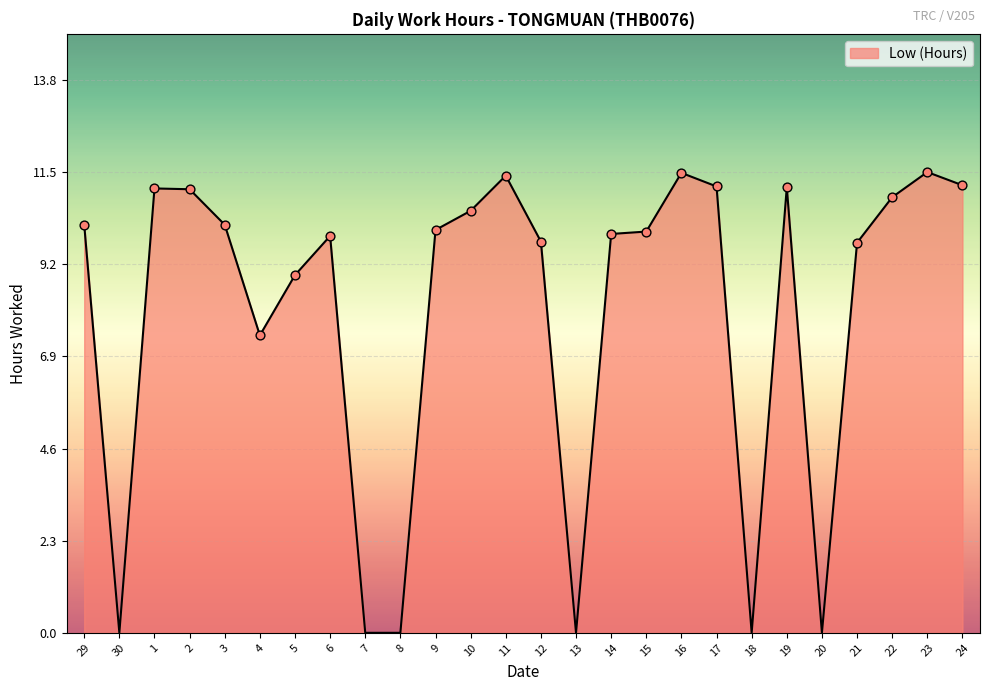

What is the change in value from 30 to 22?

+10.9